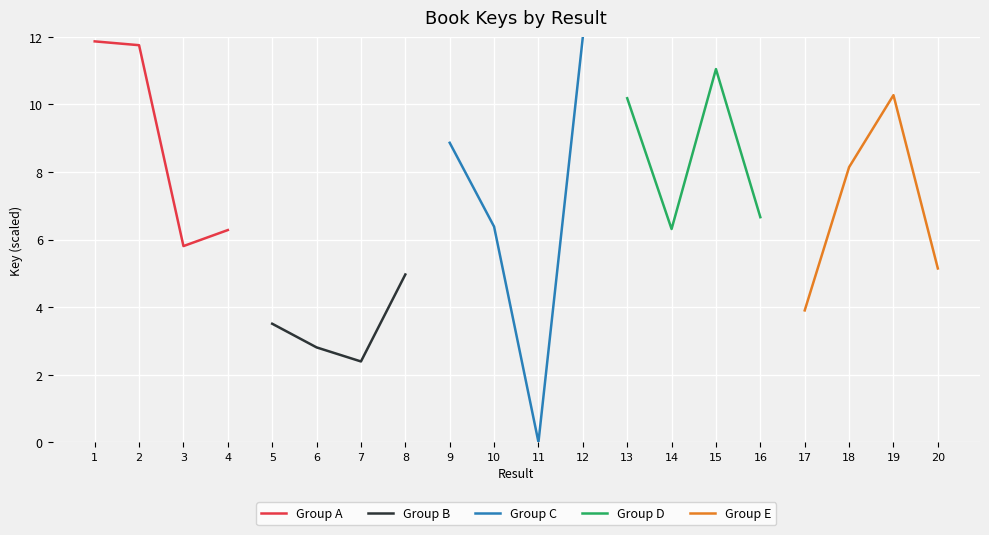

Which category has the lowest value in the Group A series?

3